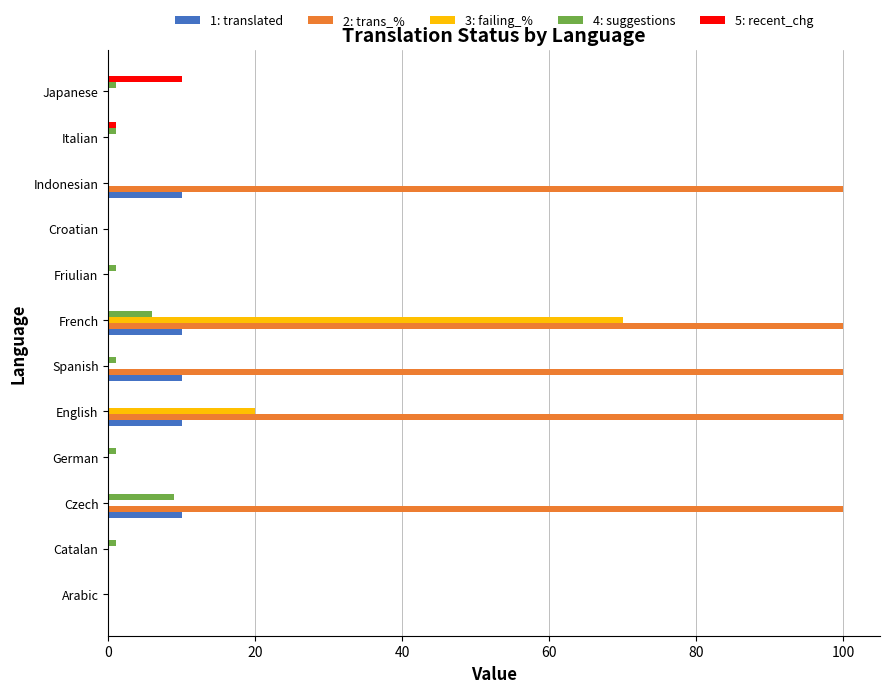

At which category is the sum across all series the highest?

French